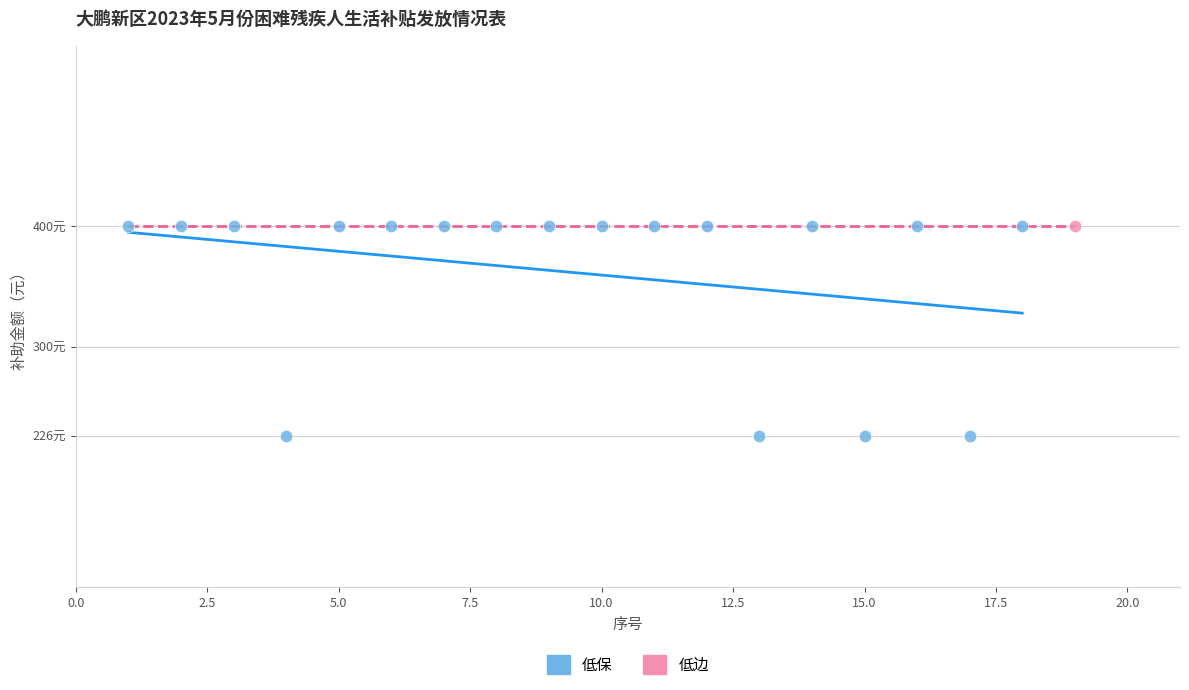

What are all the series names shown in the legend?

低保, 低边